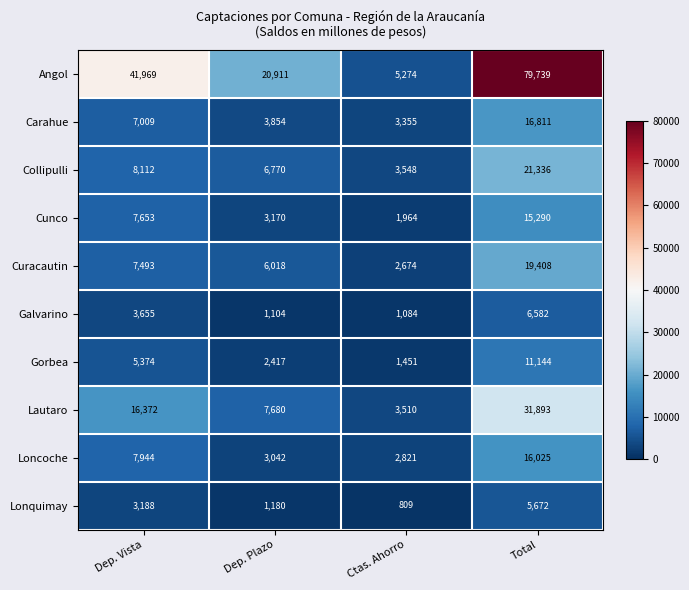

Rank the series by their maximum value, from lowest to highest.

Lonquimay, Galvarino, Gorbea, Cunco, Loncoche, Carahue, Curacautin, Collipulli, Lautaro, Angol